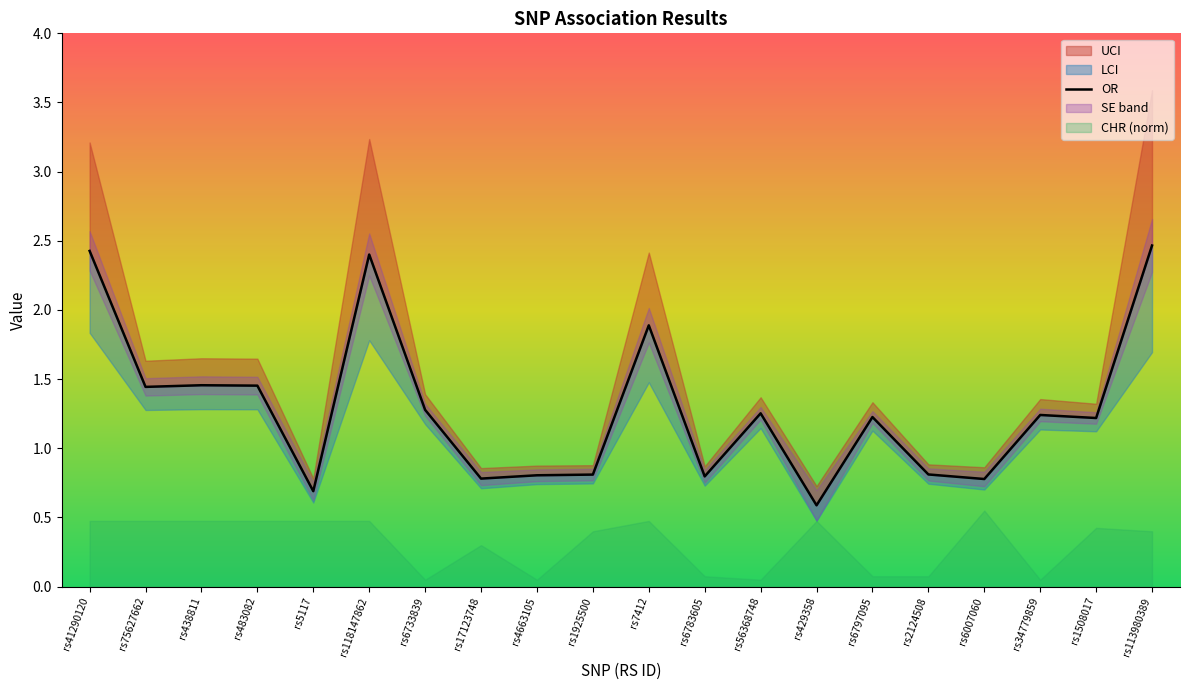

What is the approximate value at rs429358?

0.6